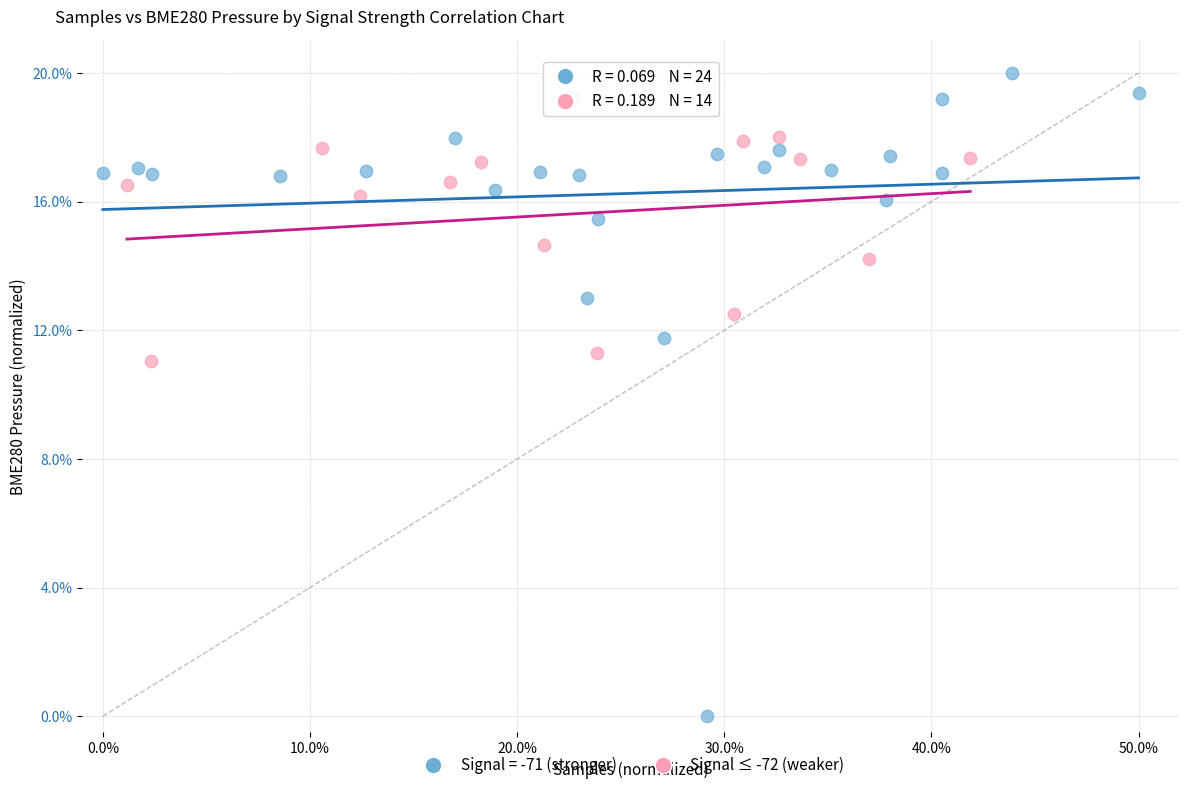

Which series contains the lowest Y value?

Signal = -71 (stronger)